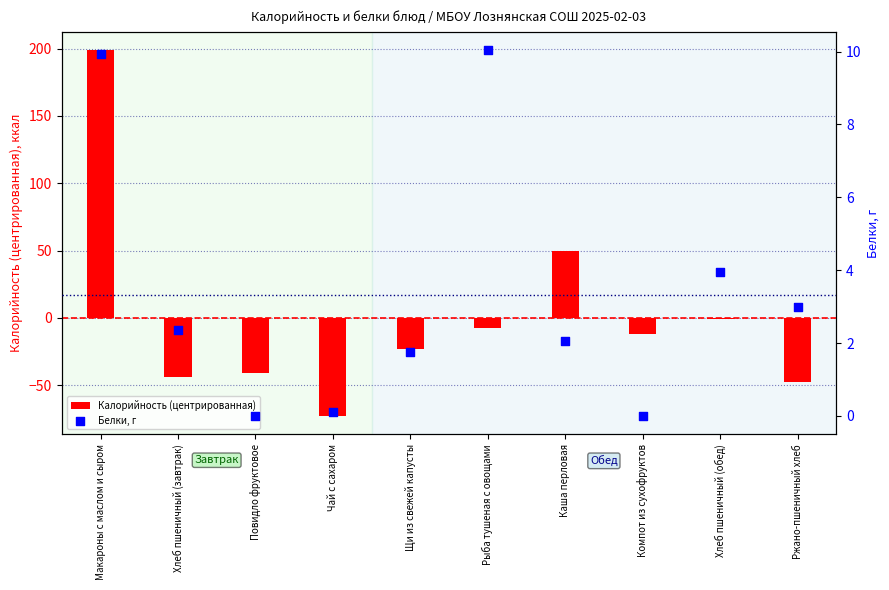

What is the total value across all series at Компот из сухофруктов?

-11.8